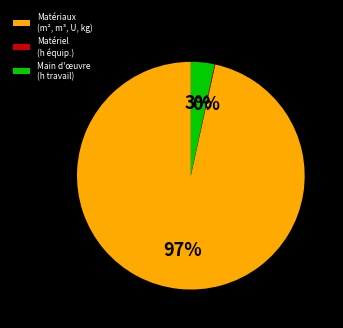

To the nearest percent, what is the average slice percentage?

33%